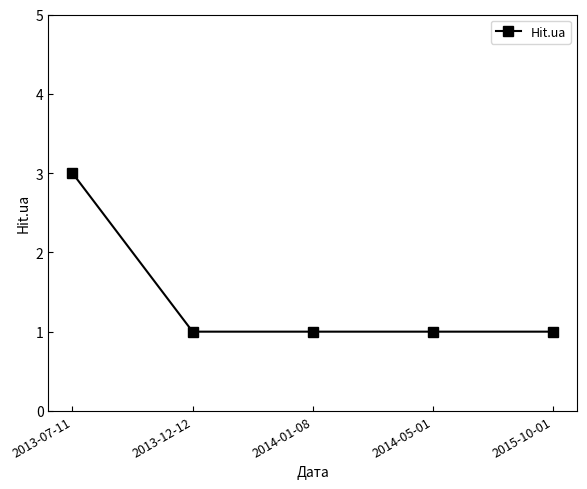

How many lines are shown in the chart?

1